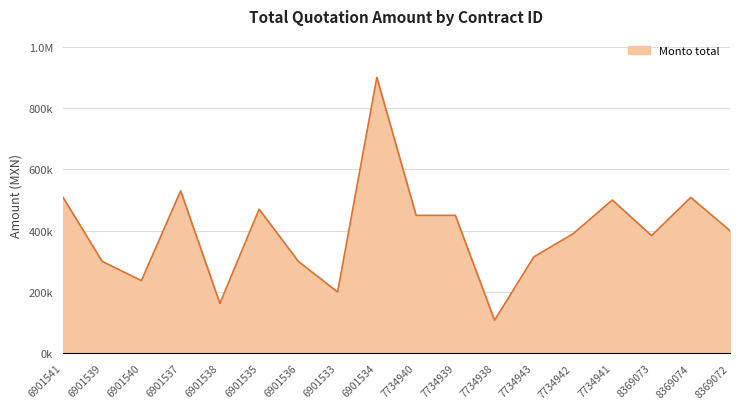

What is the minimum value shown in the chart?

108000.0